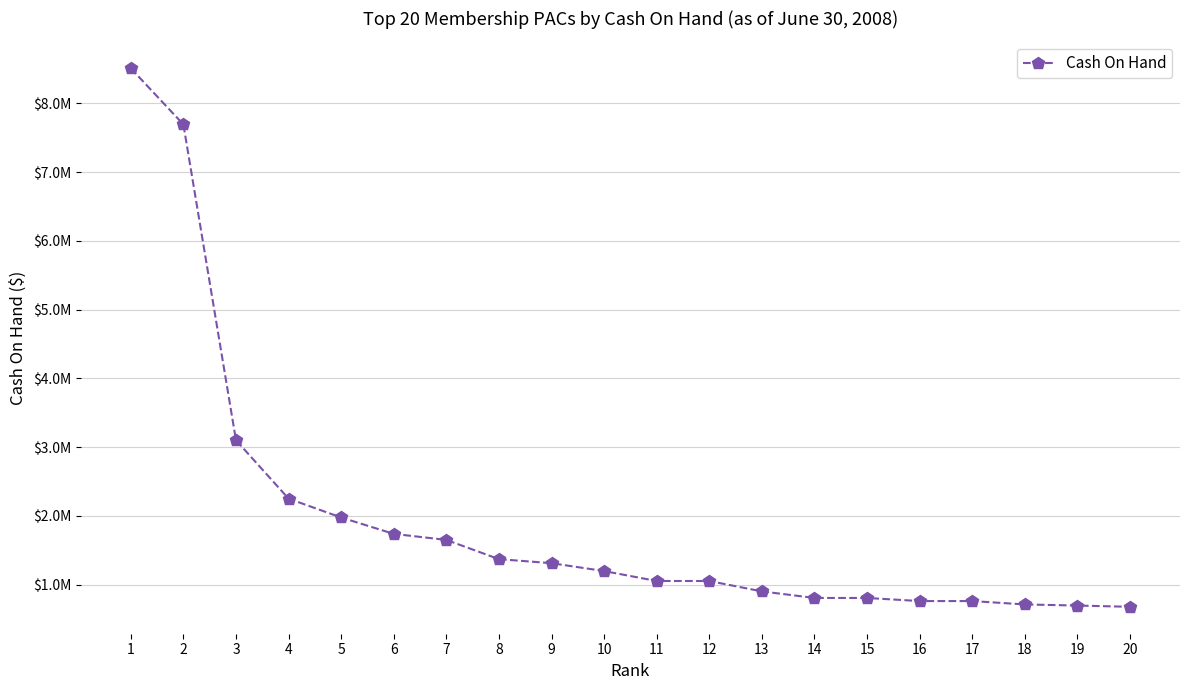

What is the change in value from 2 to 10?

-6495635.9